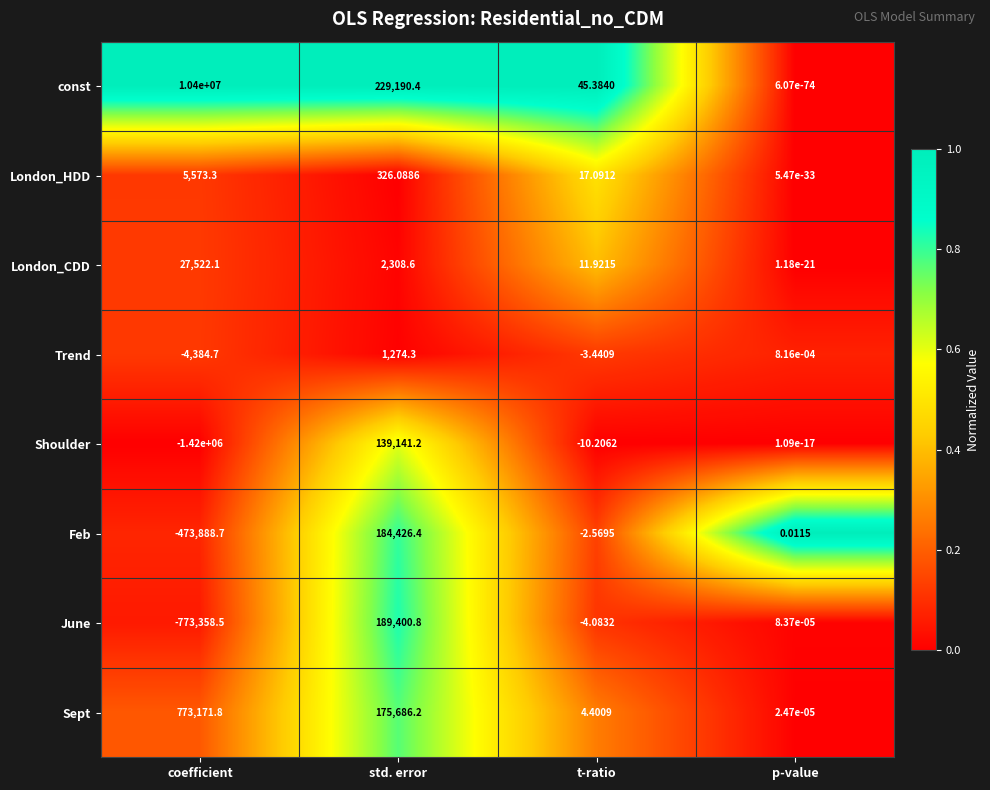

What is the maximum value shown in the chart?

10400000.0